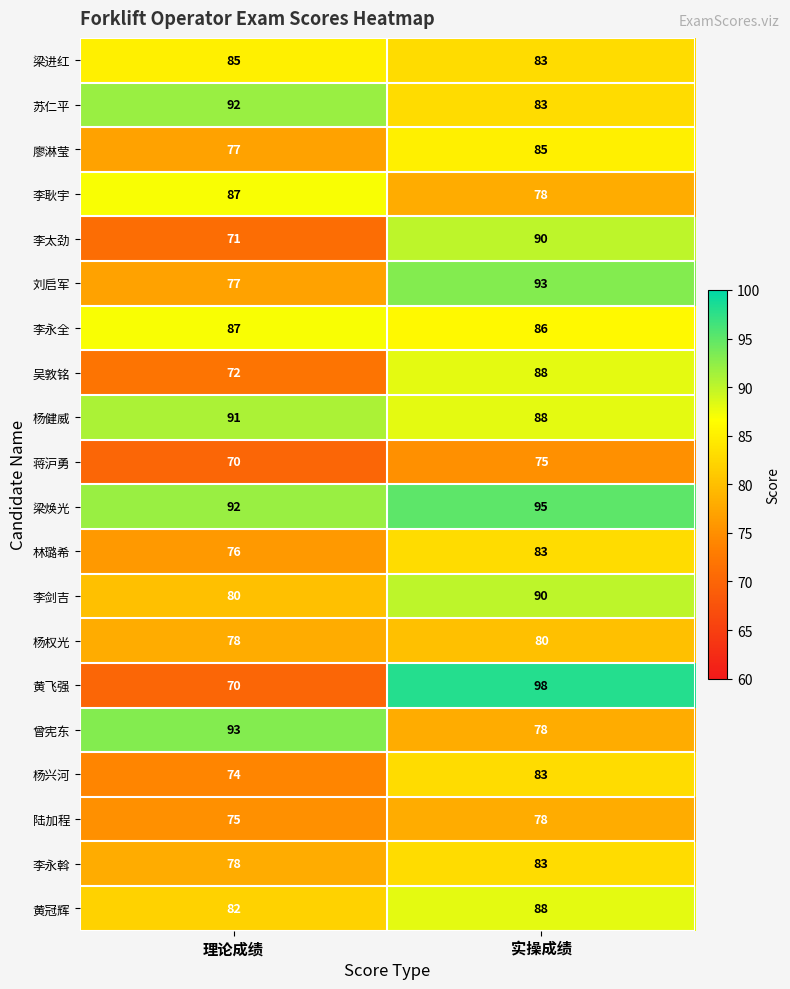

Is the value of 黄飞强 at 实操成绩 greater than the value of 李耿宇 at 实操成绩?

Yes